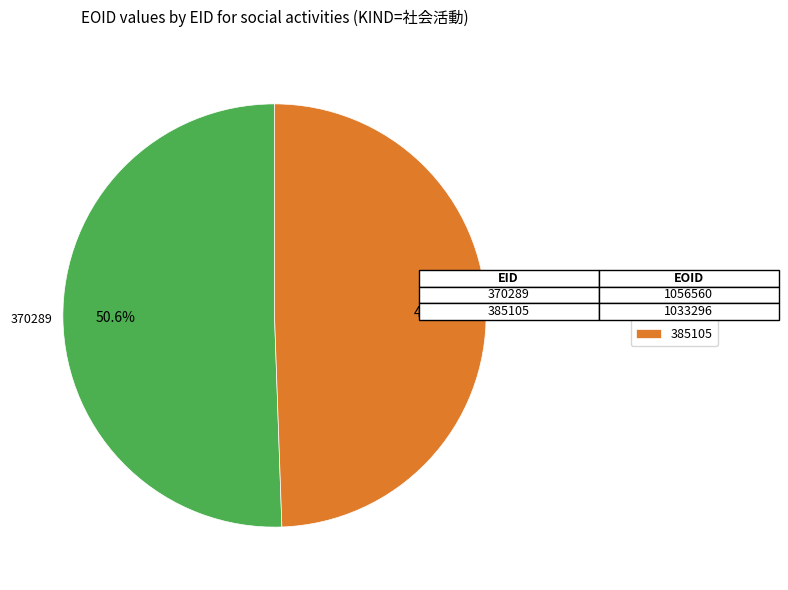

The 370289 slice represents 51% of the pie. True or false?

True